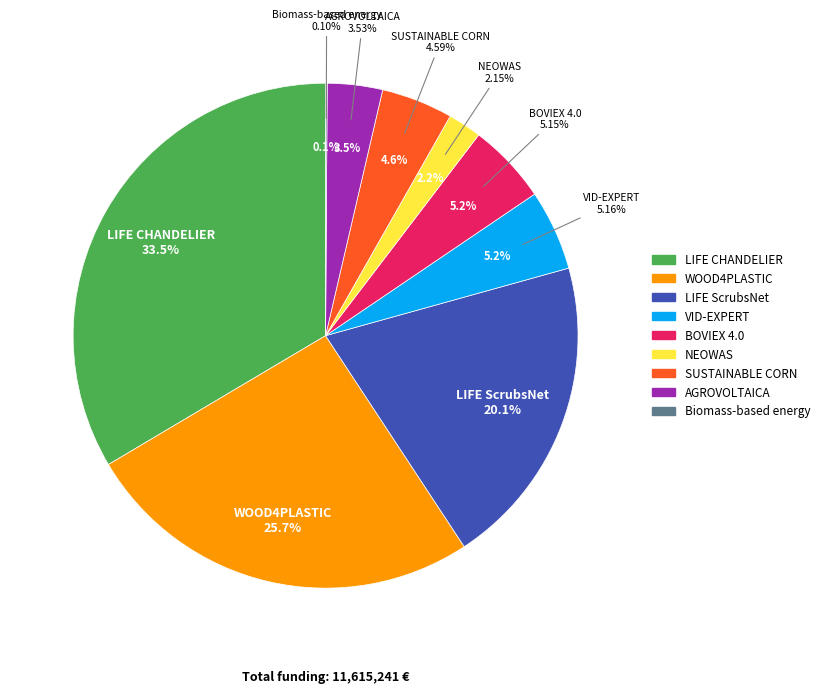

Rank the categories by value from highest to lowest.

LIFE CHANDELIER, WOOD4PLASTIC, LIFE ScrubsNet, VID-EXPERT, BOVIEX 4.0, SUSTAINABLE CORN, AGROVOLTAICA, NEOWAS, Biomass-based energy